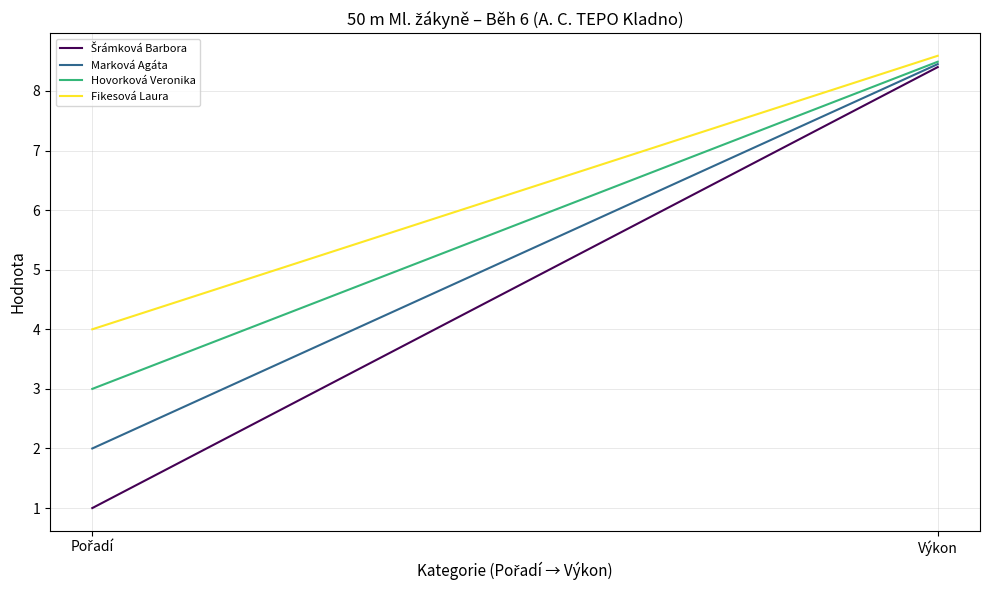

At Pořadí, list the series in order from smallest to largest.

Šrámková Barbora, Marková Agáta, Hovorková Veronika, Fikesová Laura